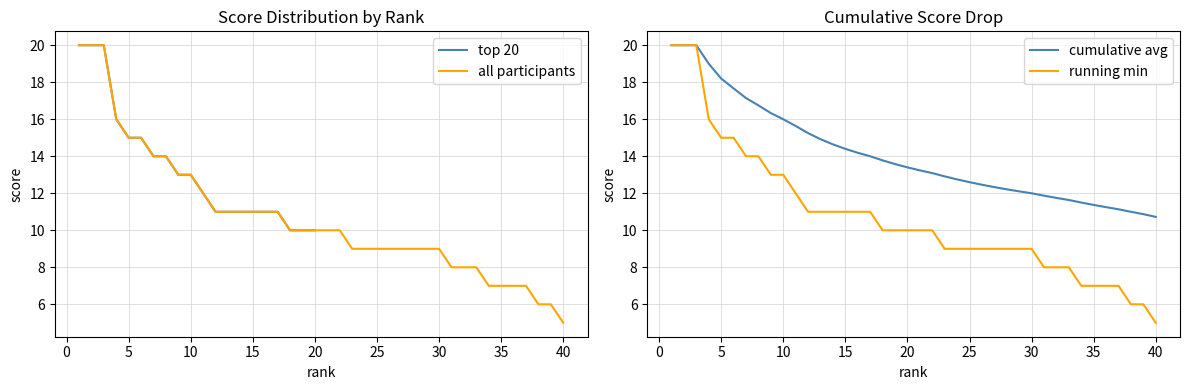

Count the values in the range 11 to 15.

13